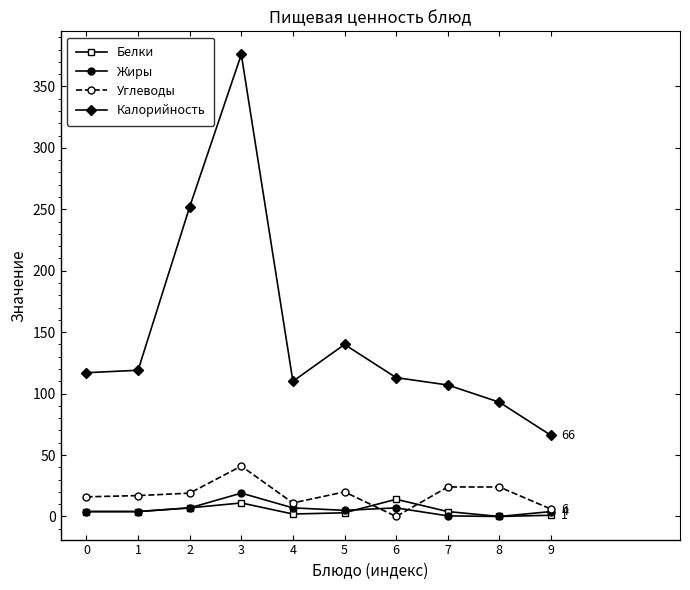

What is the highest value of the Калорийность series?

376.0